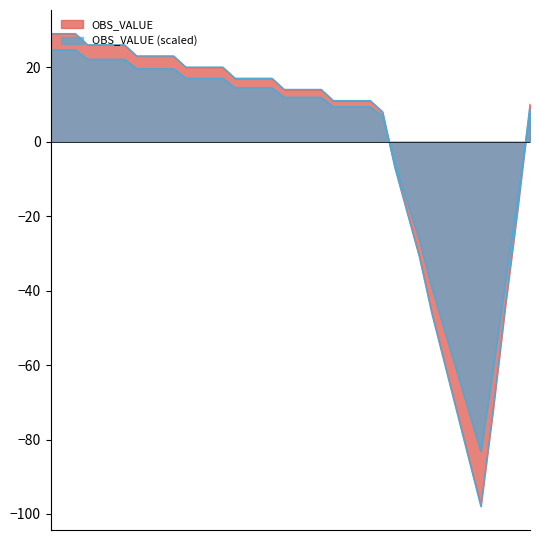

What is the difference between the maximum and second lowest values?

114.0